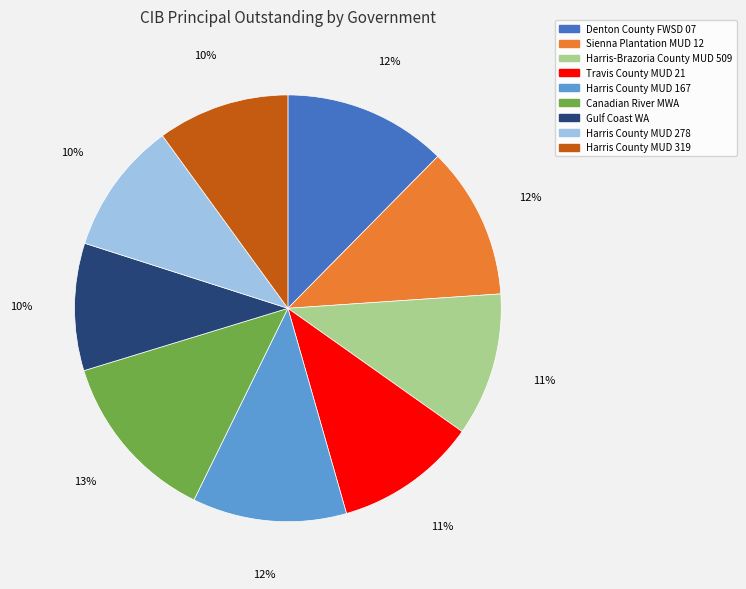

Count the number of slices in the pie.

9